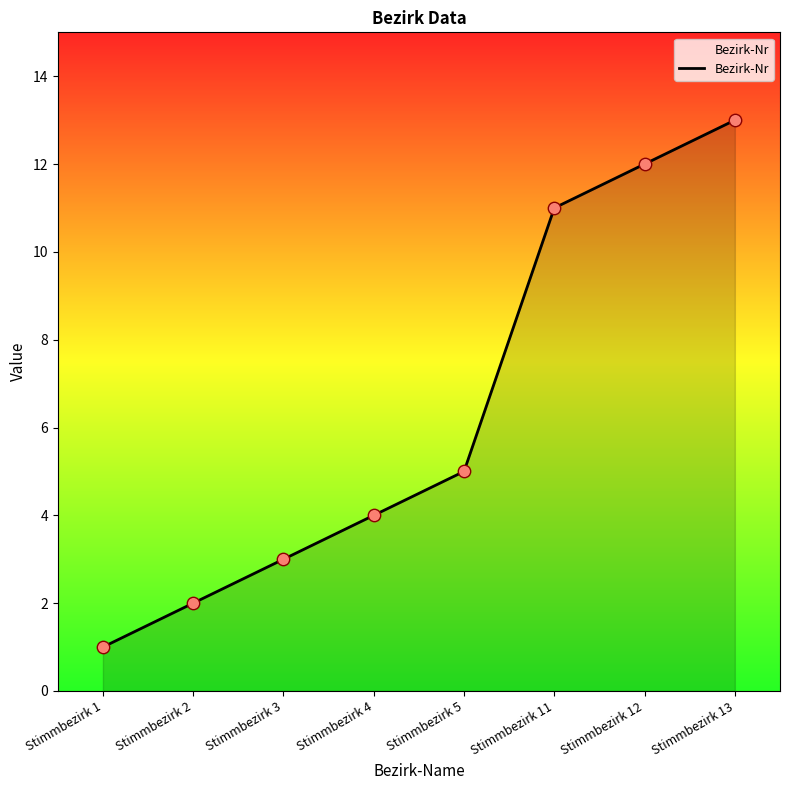

What is the change in value from Stimmbezirk 1 to Stimmbezirk 2?

+1